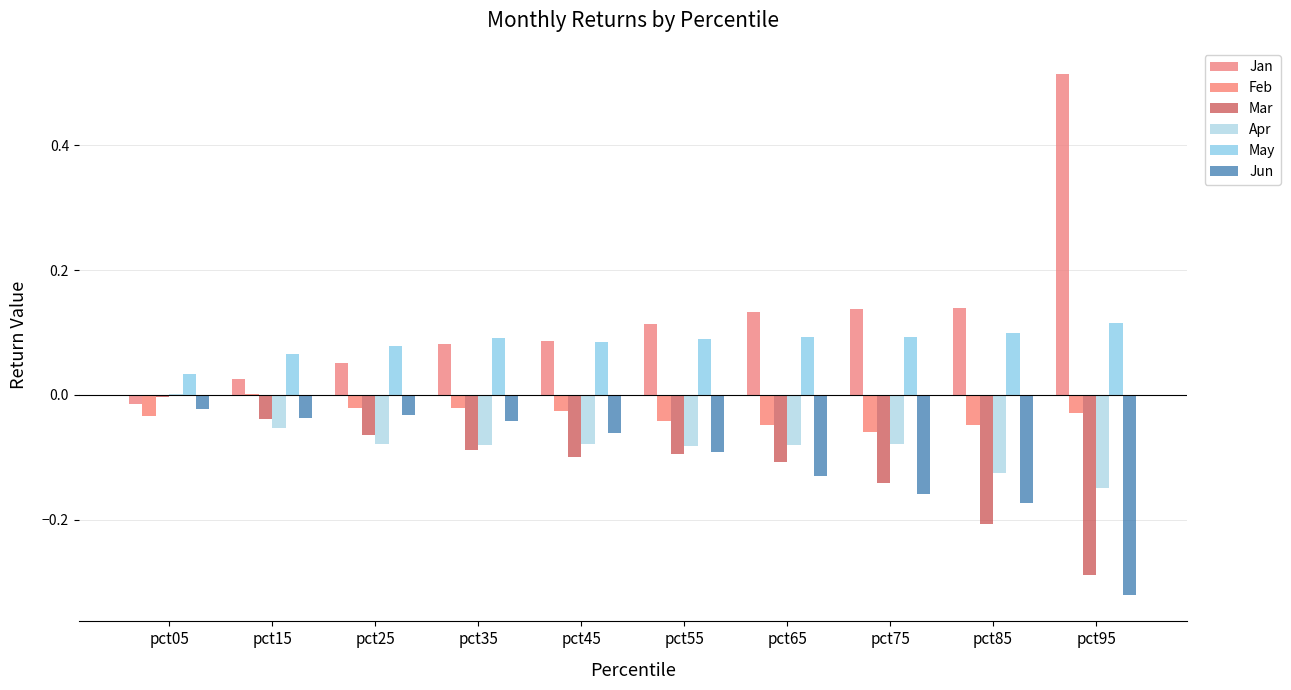

Reading left to right, transcribe all the data shown in this chart.

Jan: -0.0	0.0	0.1	0.1	0.1	0.1	0.1	0.1	0.1	0.5
Feb: -0.0	0.0	-0.0	-0.0	-0.0	-0.0	-0.0	-0.1	-0.0	-0.0
Mar: -0.0	-0.0	-0.1	-0.1	-0.1	-0.1	-0.1	-0.1	-0.2	-0.3
Apr: 0.0	-0.1	-0.1	-0.1	-0.1	-0.1	-0.1	-0.1	-0.1	-0.1
May: 0.0	0.1	0.1	0.1	0.1	0.1	0.1	0.1	0.1	0.1
Jun: -0.0	-0.0	-0.0	-0.0	-0.1	-0.1	-0.1	-0.2	-0.2	-0.3